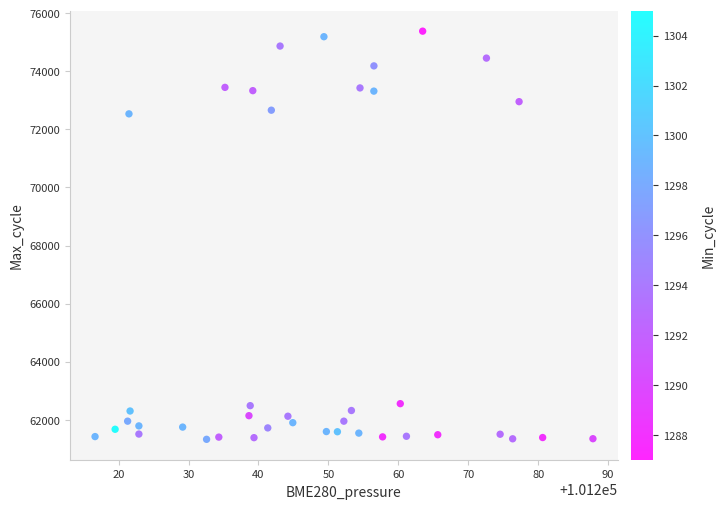

What is the range of Y values (max minus min)?

14057